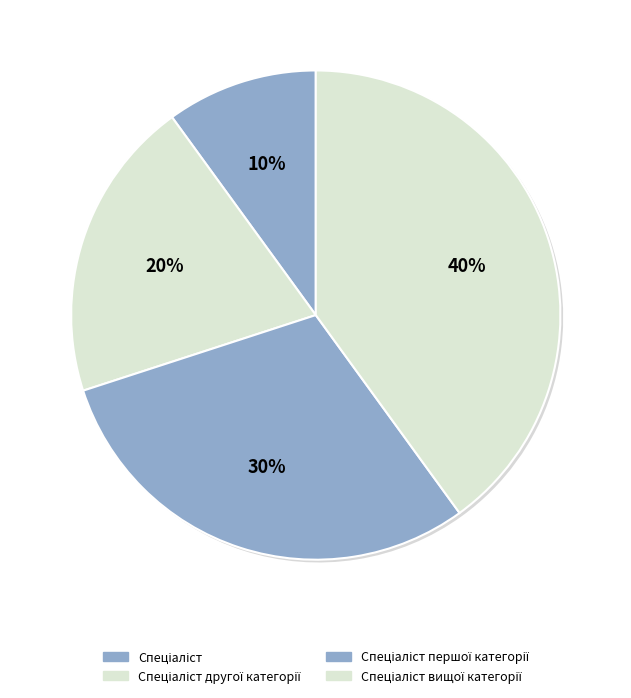

How many segments does this pie chart have?

4